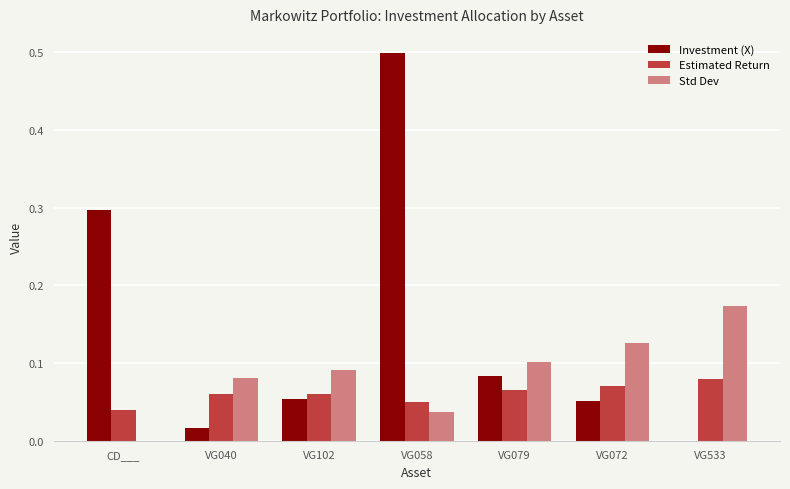

How many Std Dev values are between 0 and 1?

7